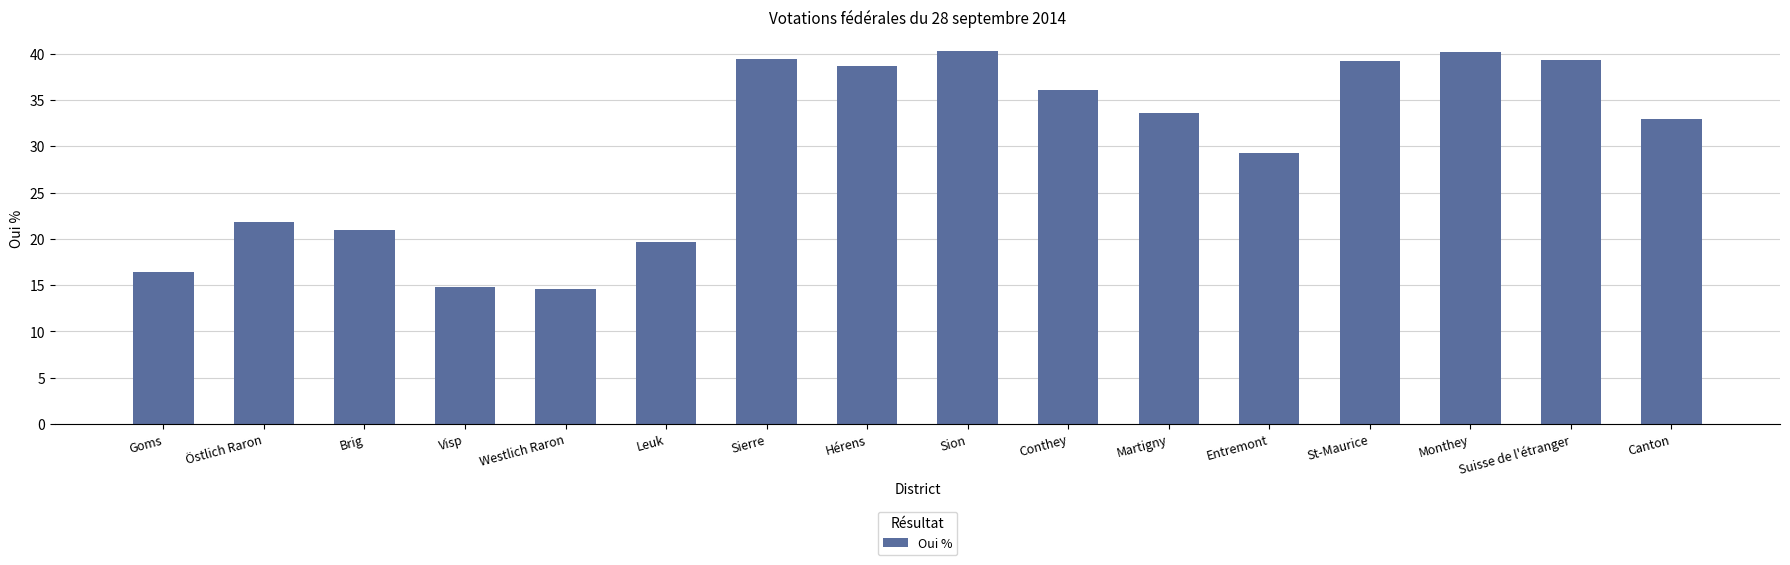

Between Sierre and Entremont, which is larger?

Sierre